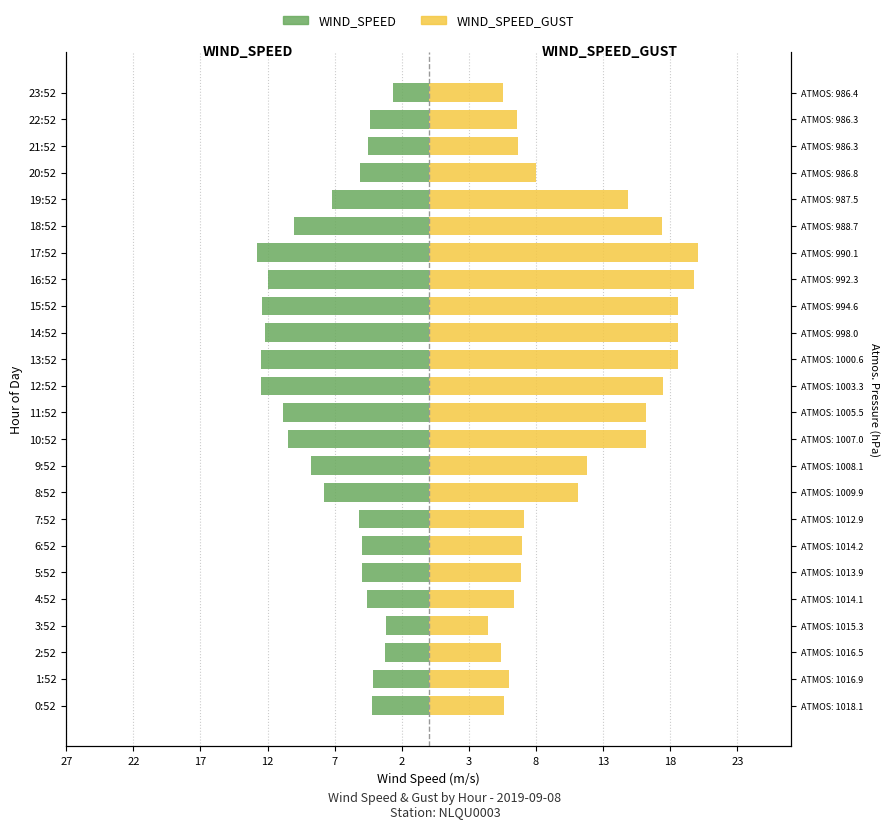

Rank the series by their maximum value, from lowest to highest.

WIND_SPEED, WIND_SPEED_GUST